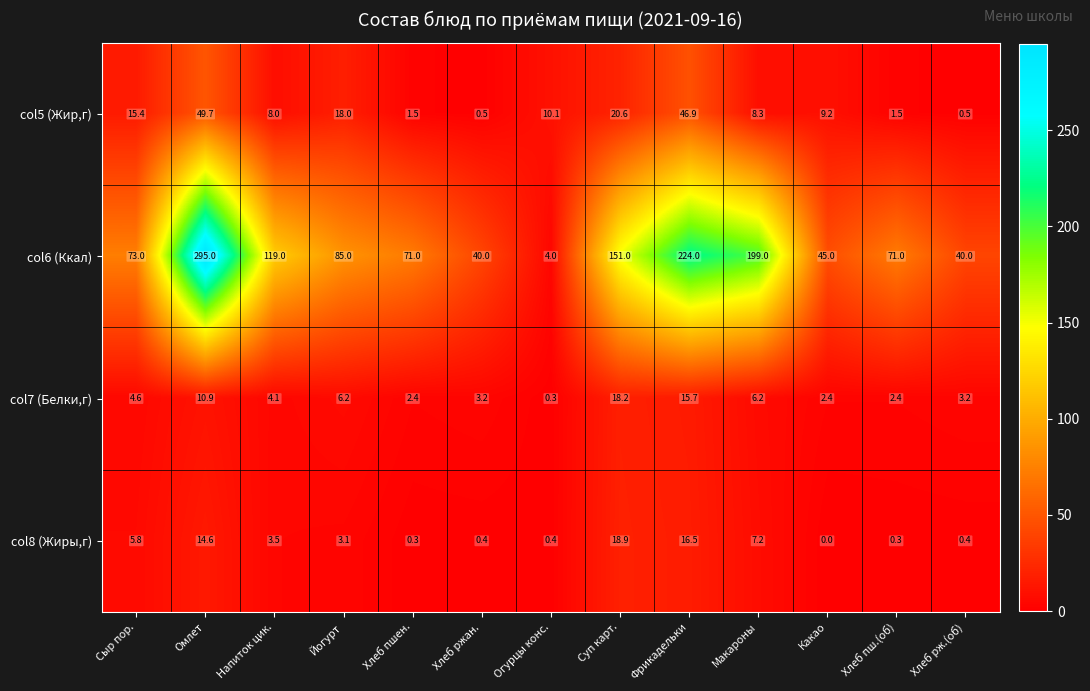

Count the number of data series in this chart.

4